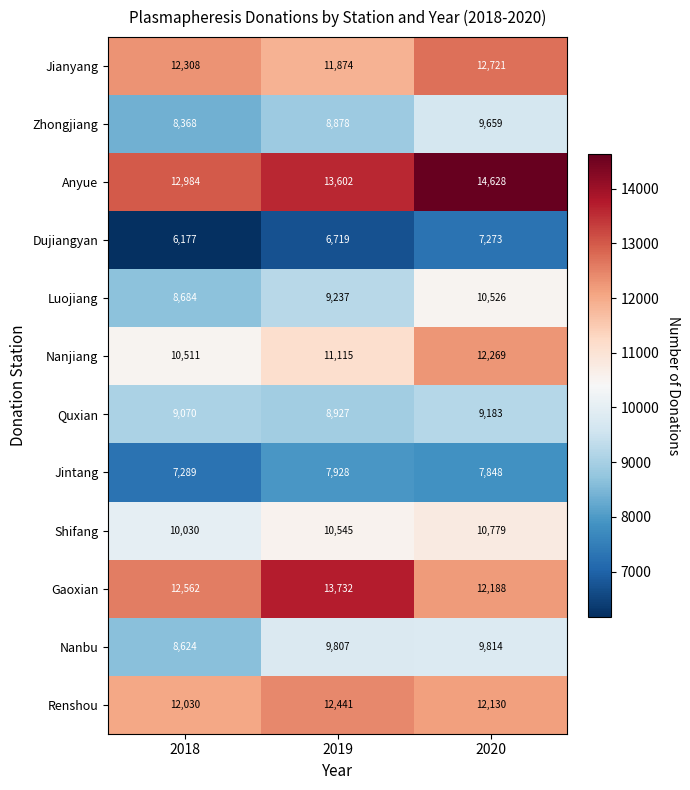

Read the Gaoxian value at 2019.

13732